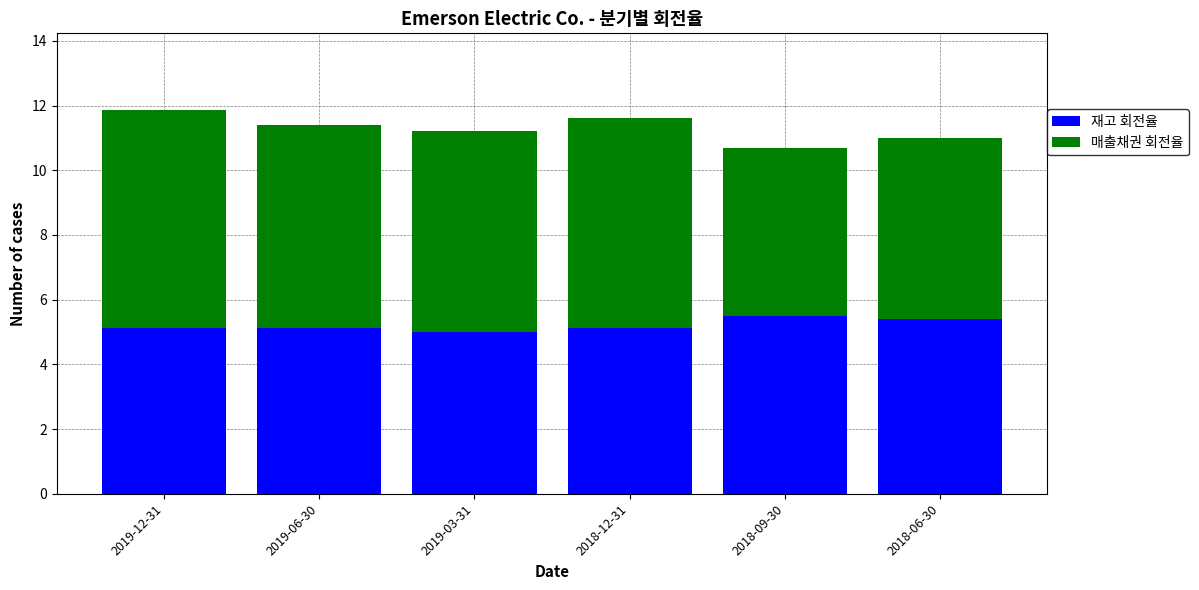

Is it true that 재고 회전율 equals 2.0 at 2019-12-31?

False